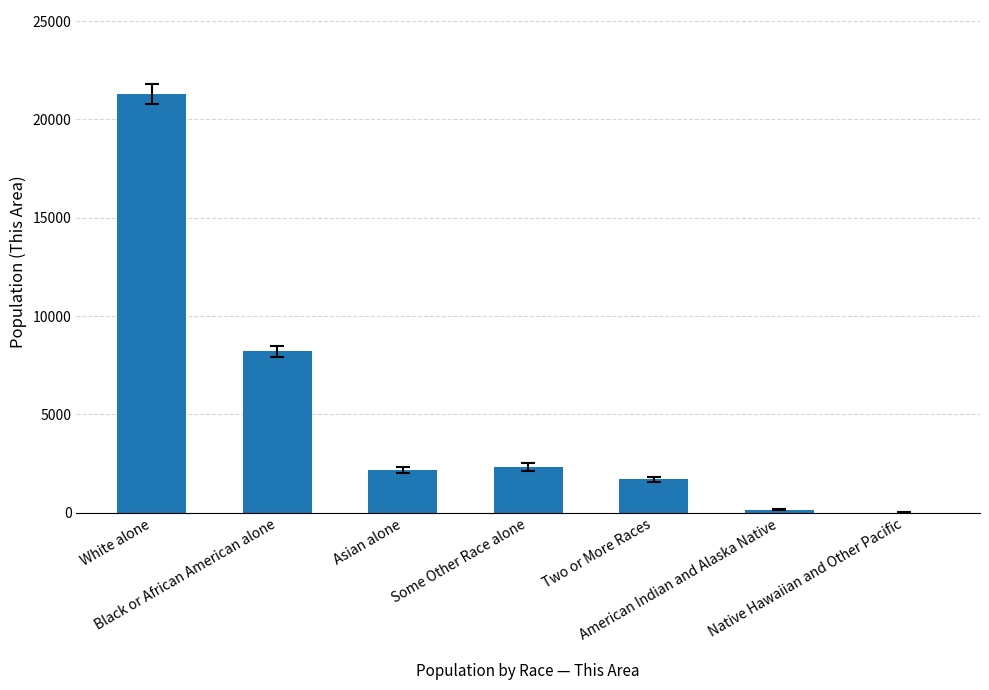

What is the maximum value shown in the chart?

21302